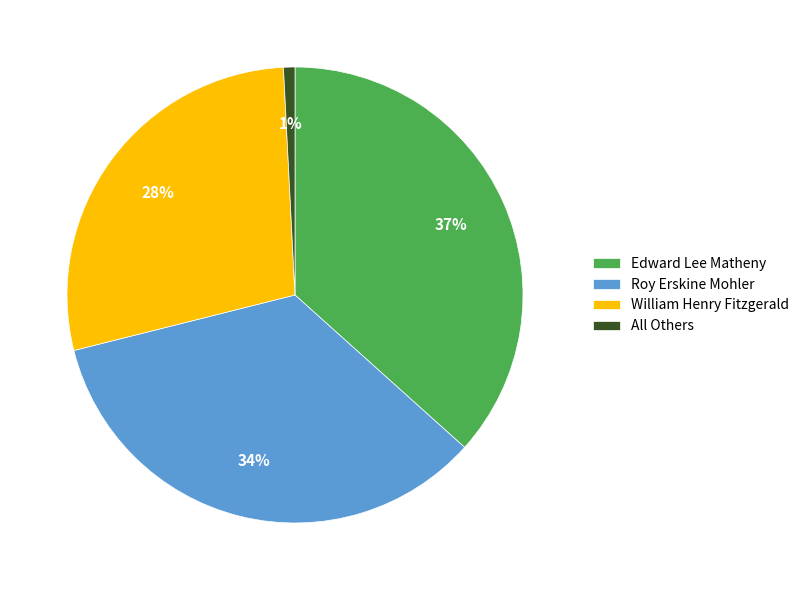

Is the sum of Roy Erskine Mohler and Edward Lee Matheny greater than half?

Yes